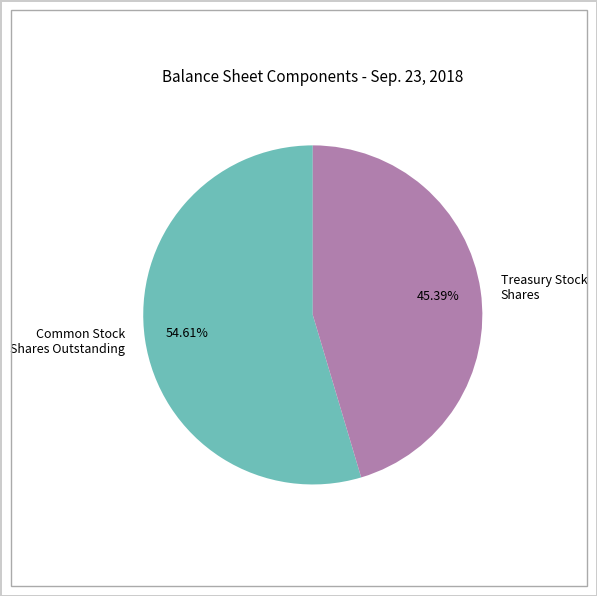

Which slice is the largest?

Common Stock Shares Outstanding